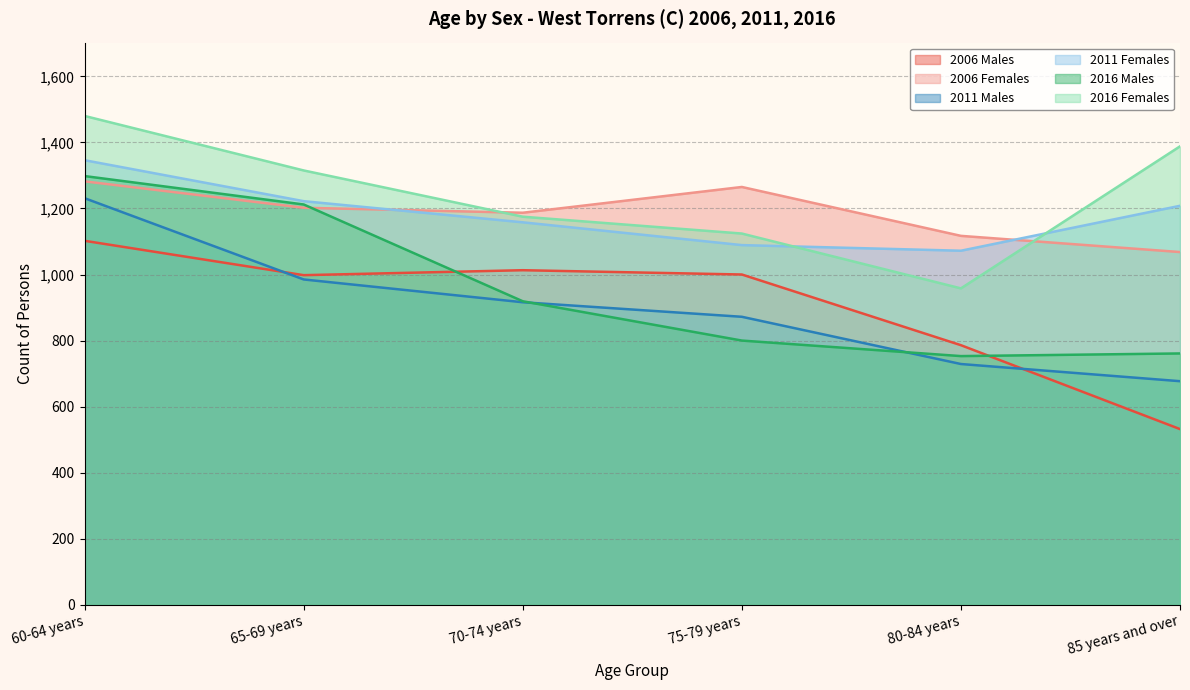

How many categories are shown in the chart?

6